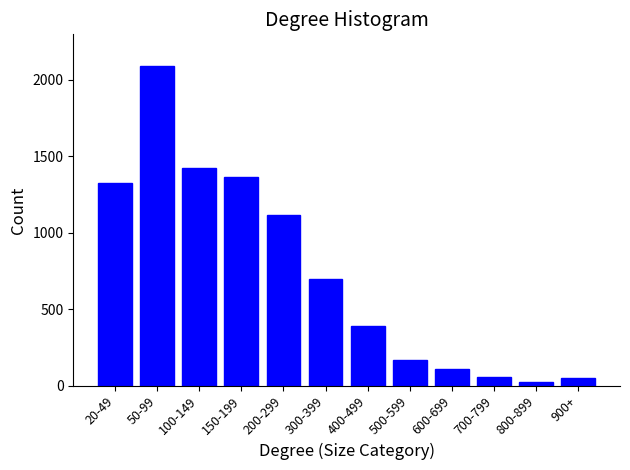

Which has a higher value, 50-99 or 150-199?

50-99